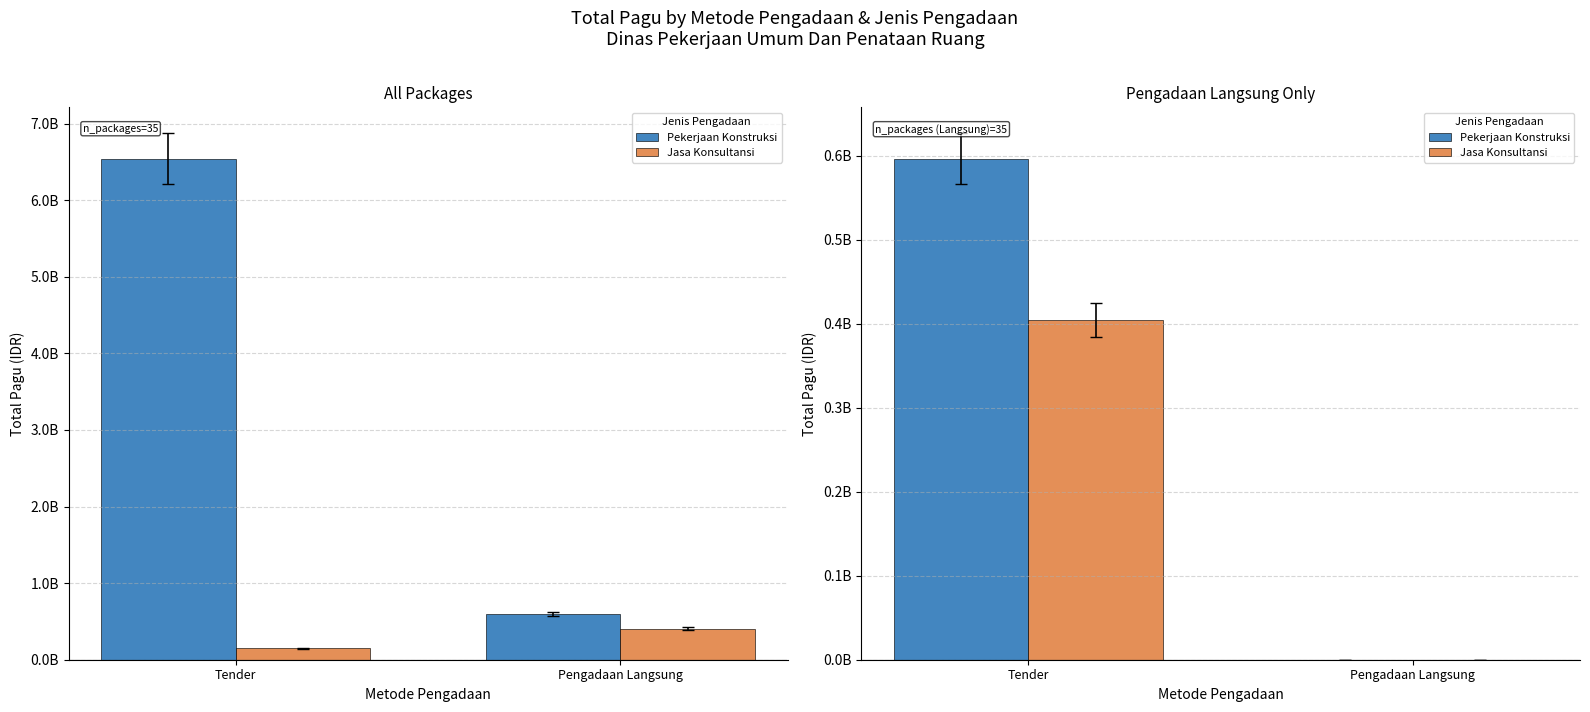

How many bars are there in total?

4